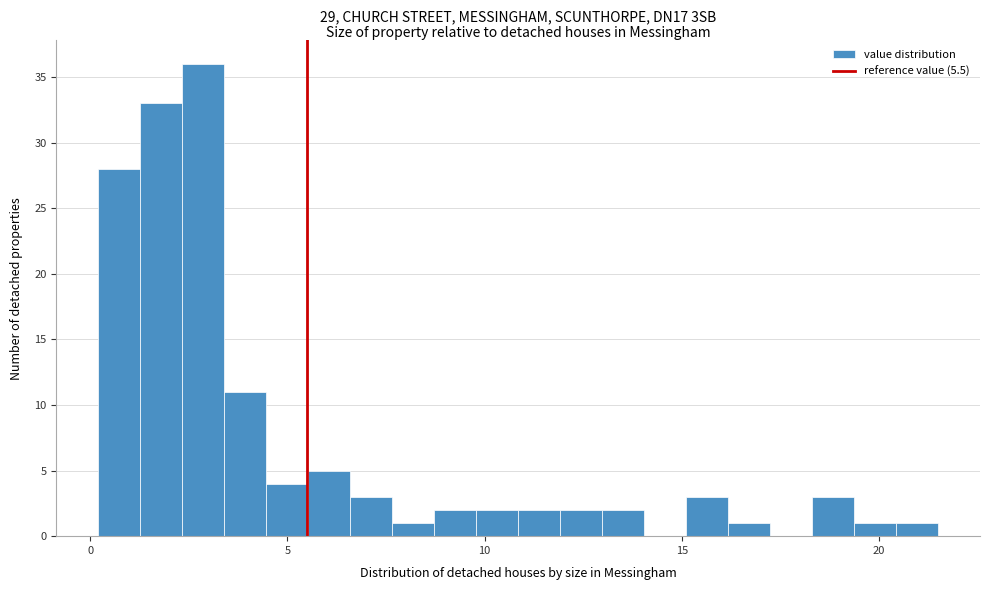

Around what value on the x-axis is the tallest bar? Give the approximate position of its centre, as read against the axis.

3.0